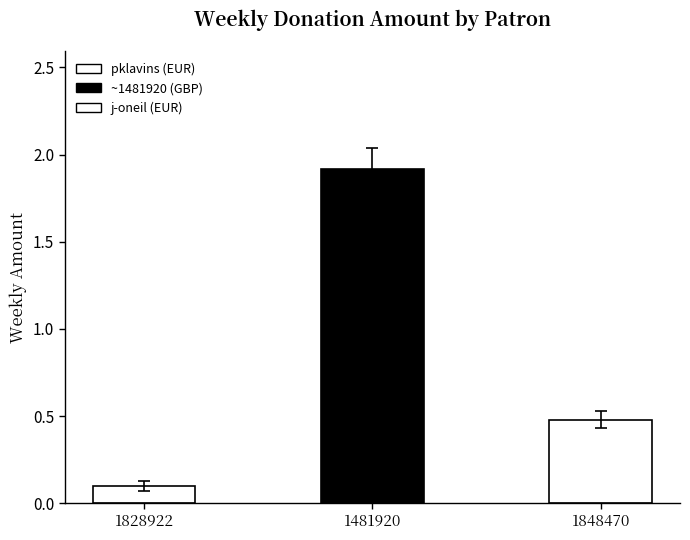

The chart shows a value of 0.6 at 1481920. True or false?

False